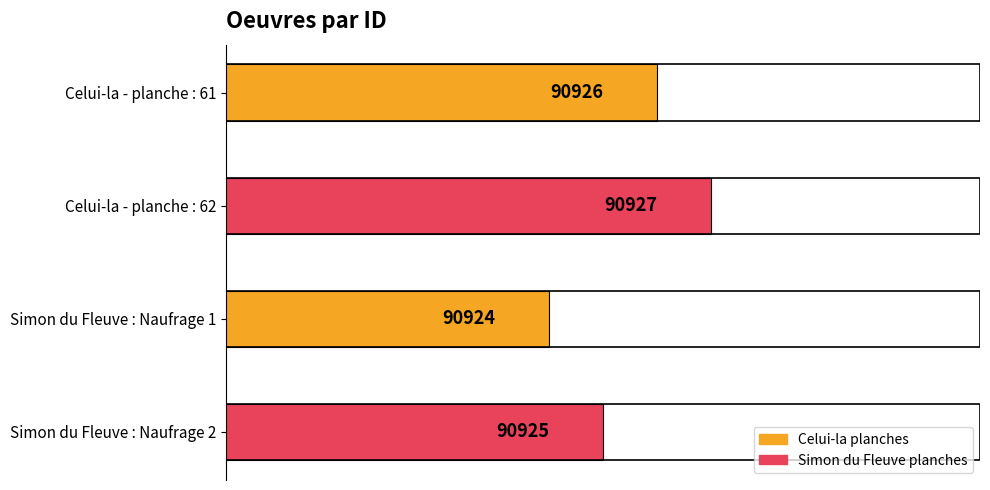

What is the maximum value shown in the chart?

90927